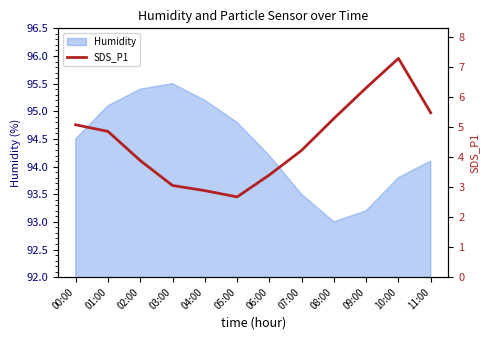

At which label is Humidity closest to 94?

11:00